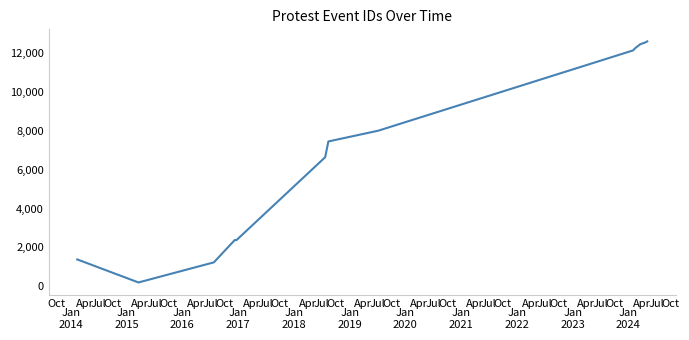

What is the smallest value displayed?

192